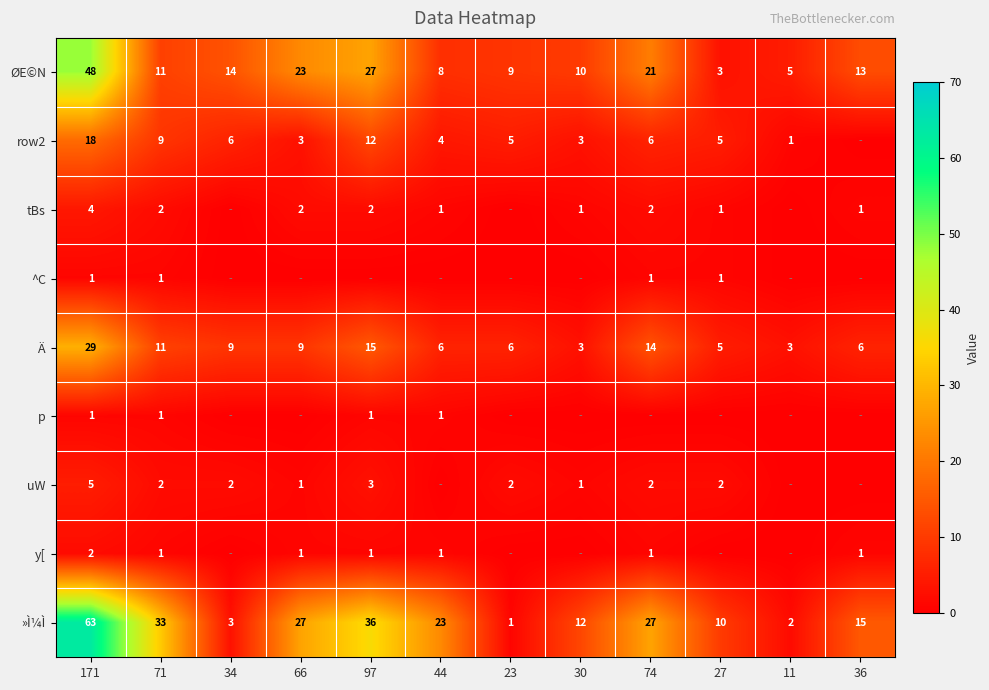

What value does the ØE©N series have at 74?

21